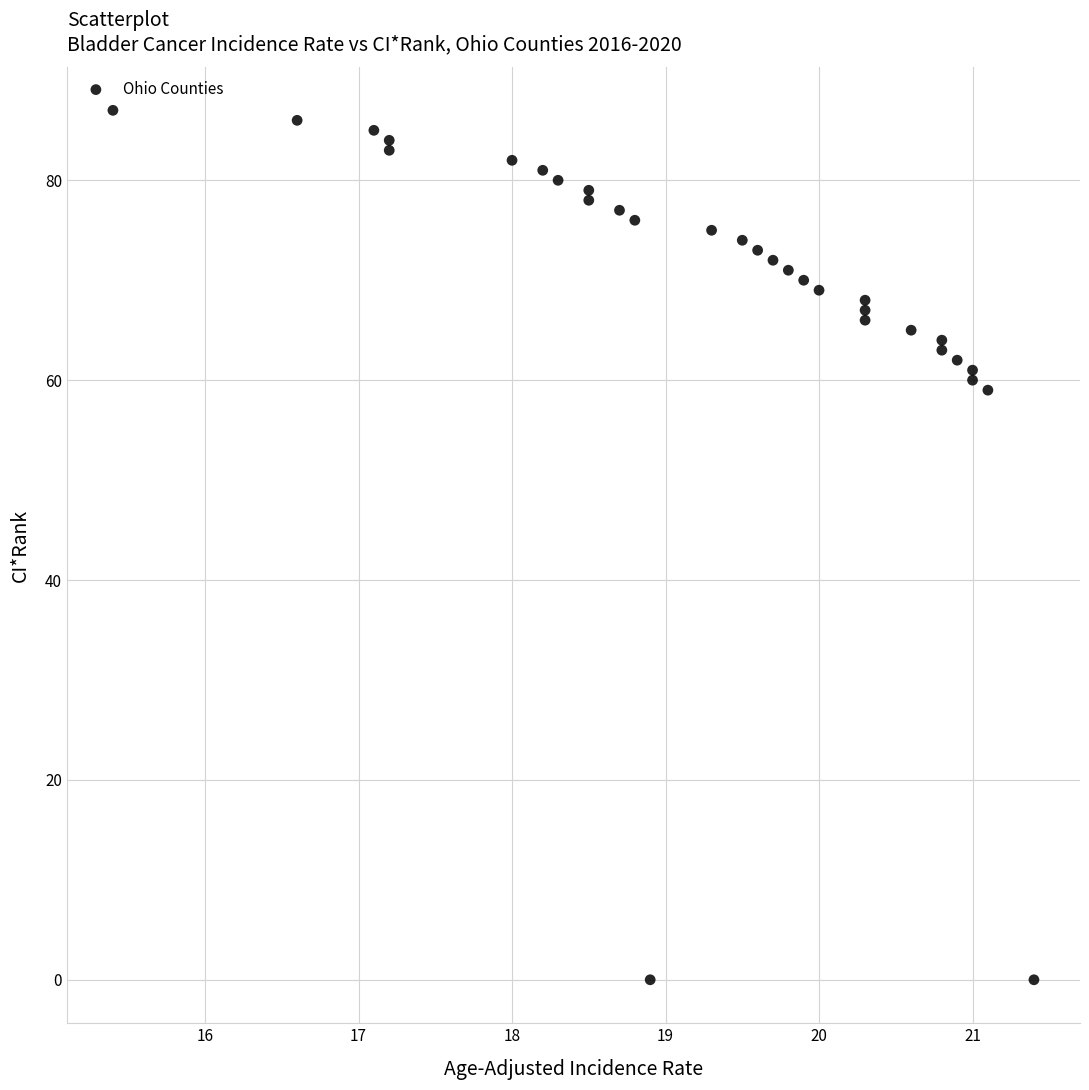

What Y value in the scatter plot is closest to 43?

59